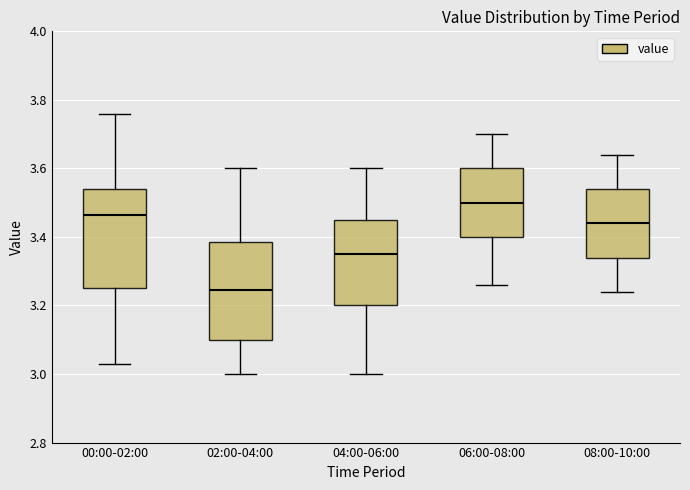

Reading left to right, transcribe this box plot: for each box, give where its median line is, the range the box spans, and where its two whiskers end, as read against the y-axis. The values are not printed on the chart, so give them approximately, as read against the axis.

00:00-02:00: median 3.46, box 3.26 to 3.54, whiskers 3.04 to 3.76
02:00-04:00: median 3.24, box 3.10 to 3.38, whiskers 3.00 to 3.60
04:00-06:00: median 3.36, box 3.20 to 3.46, whiskers 3.00 to 3.60
06:00-08:00: median 3.50, box 3.40 to 3.60, whiskers 3.26 to 3.70
08:00-10:00: median 3.44, box 3.34 to 3.54, whiskers 3.24 to 3.64